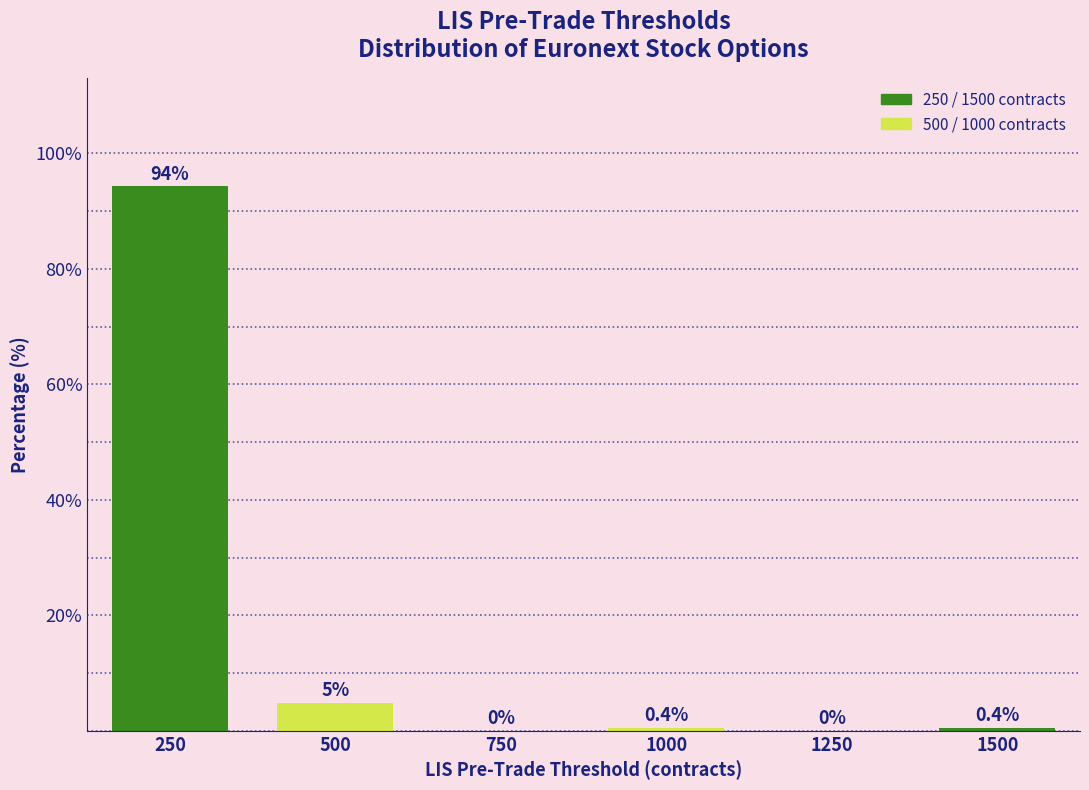

Where is the data nearest to the value 47?

500